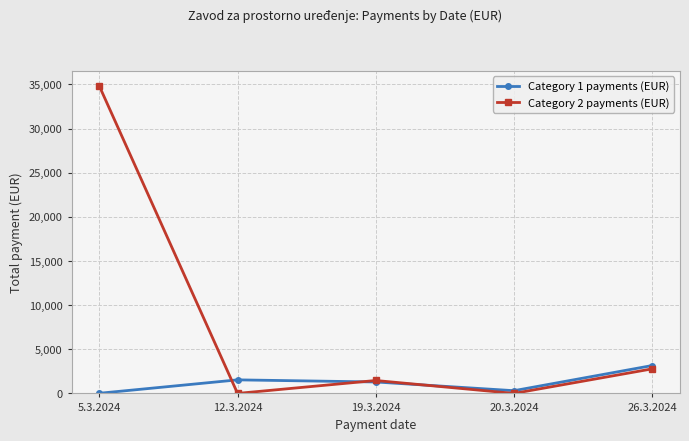

At how many categories does at least one series exceed 34611?

1